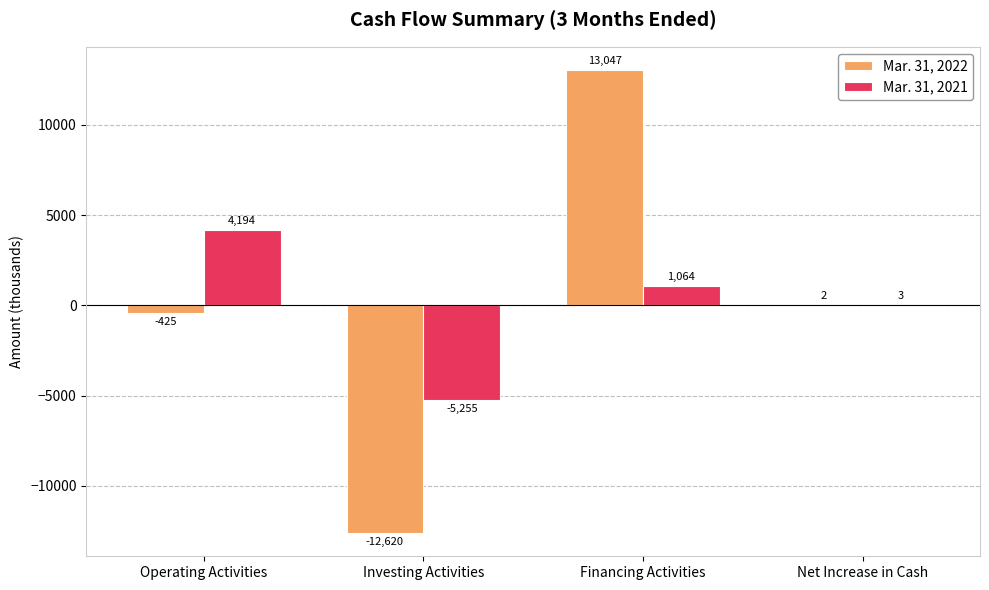

True or false: Mar. 31, 2022 has a value of -425 at Operating Activities.

True